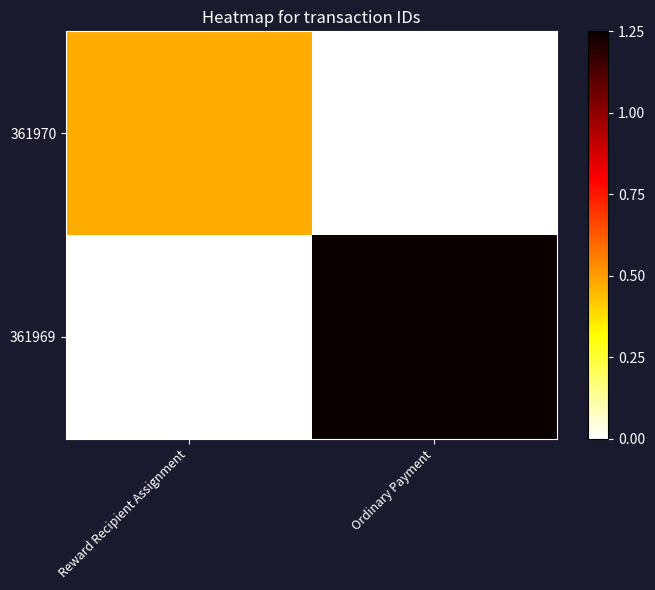

Between Ordinary Payment and Reward Recipient Assignment, which is larger?

Reward Recipient Assignment